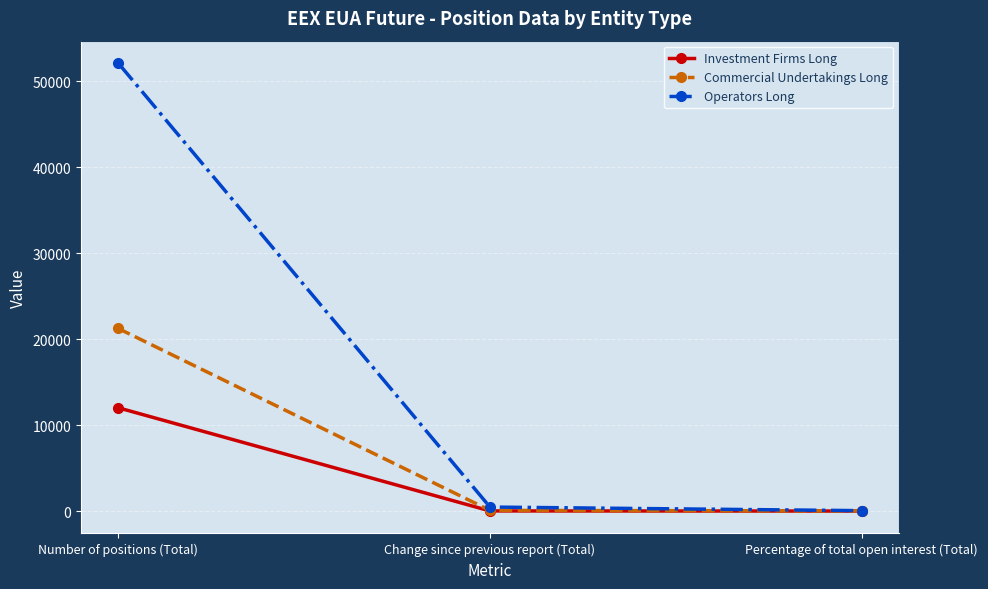

Is the value of Investment Firms Long at Percentage of total open interest (Total) greater than the value of Operators Long at Number of positions (Total)?

No